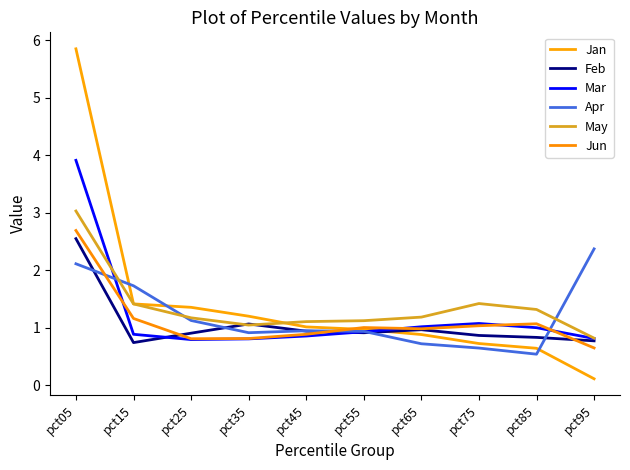

What is the difference between the Jun values at pct75 and pct35?

0.2